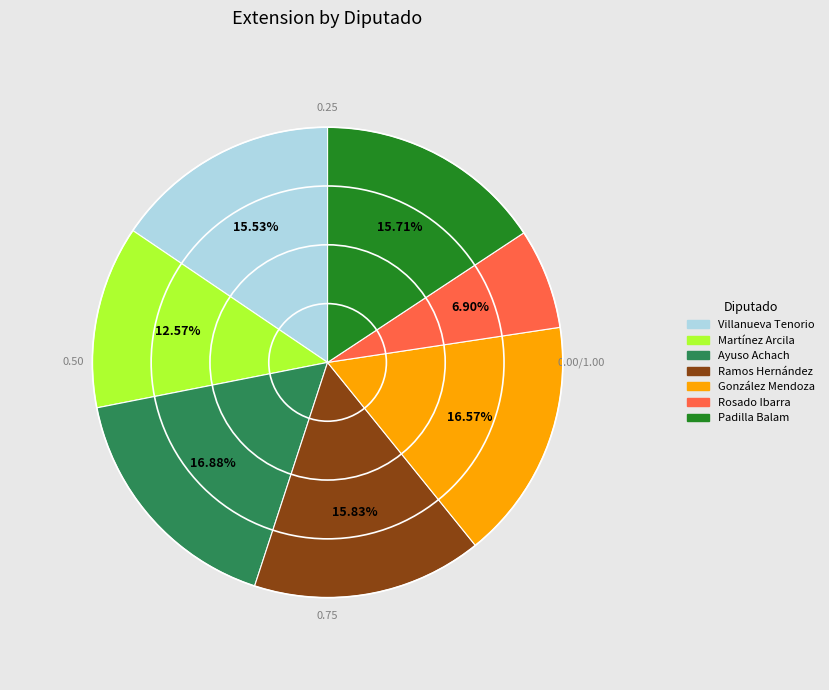

Is there any slice that represents more than half of the pie?

No